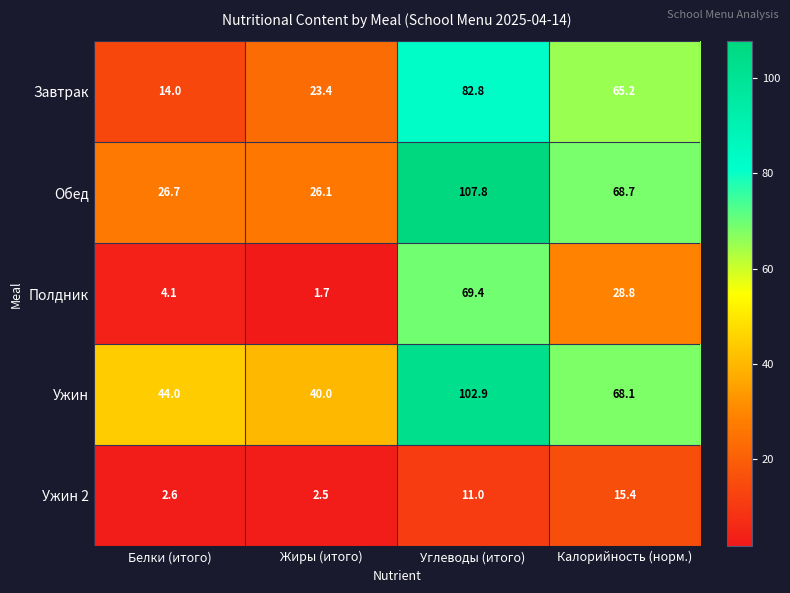

At which label does Ужин 2 reach its peak?

Калорийность (норм.)